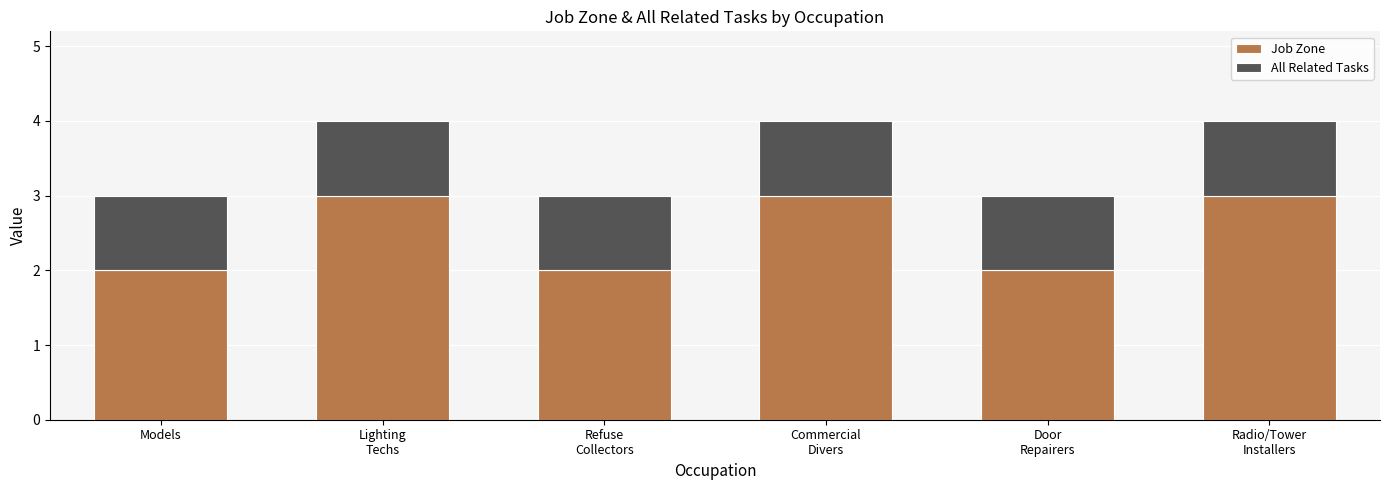

True or false: Job Zone has a value of 3 at Radio/Tower
Installers.

True